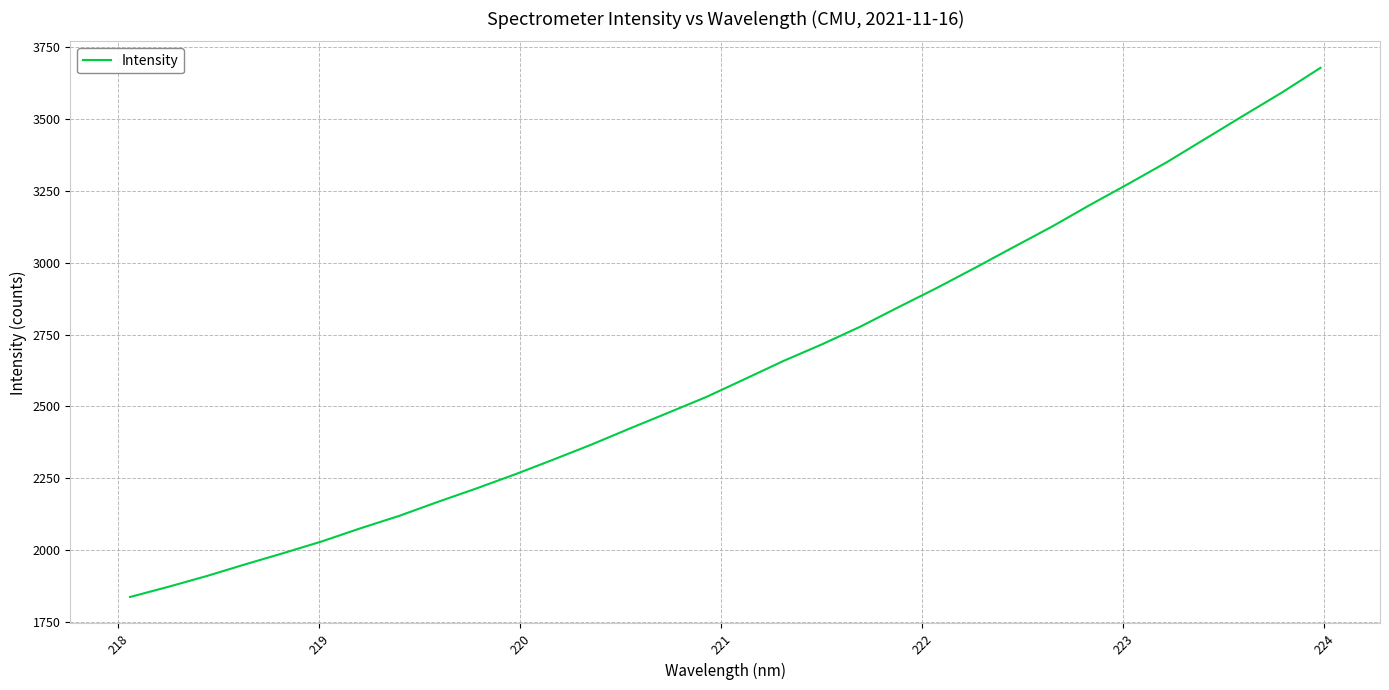

What is the smallest value displayed?

1836.6